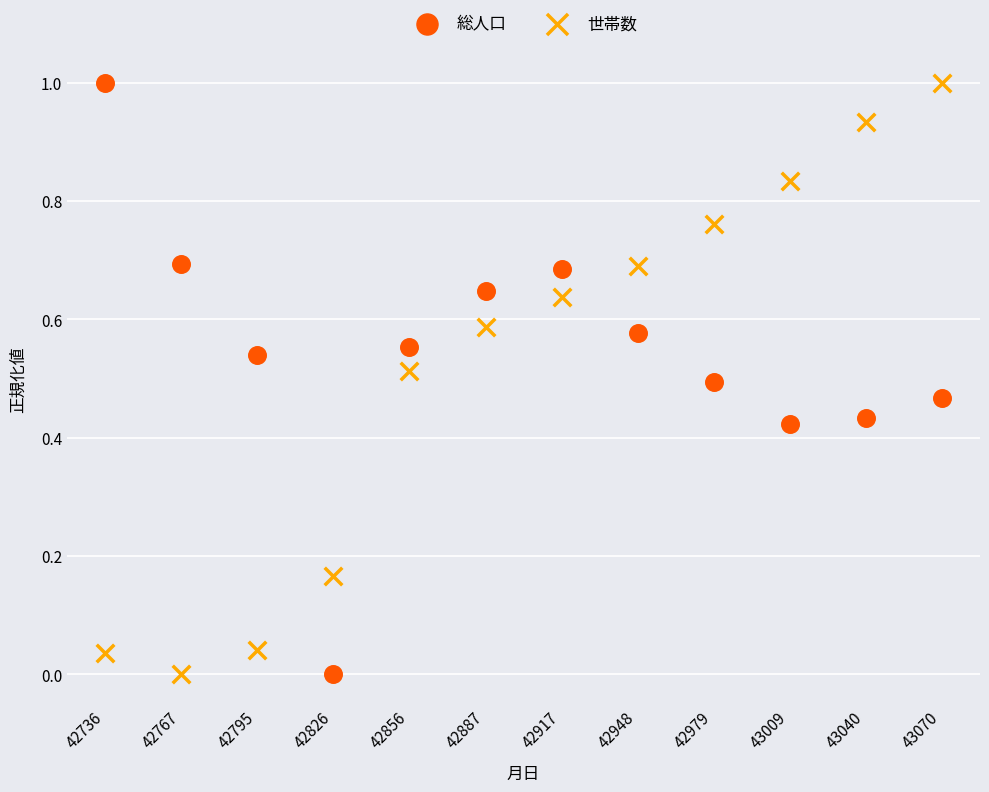

Across all data points, what is the range of Y values (max minus min)?

1.0